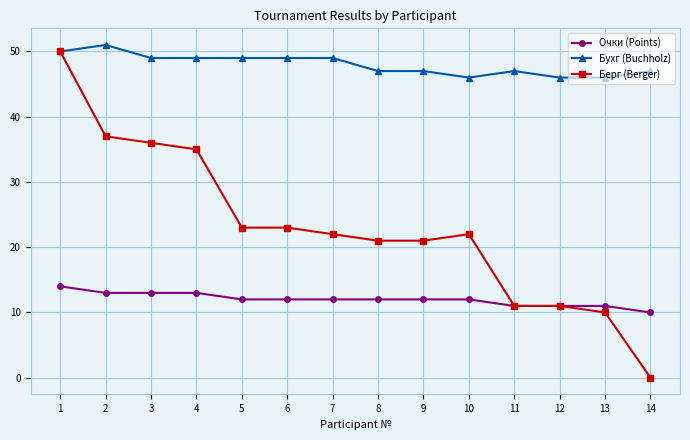

True or false: Бухг (Buchholz) and Очки (Points) intersect in this chart.

False